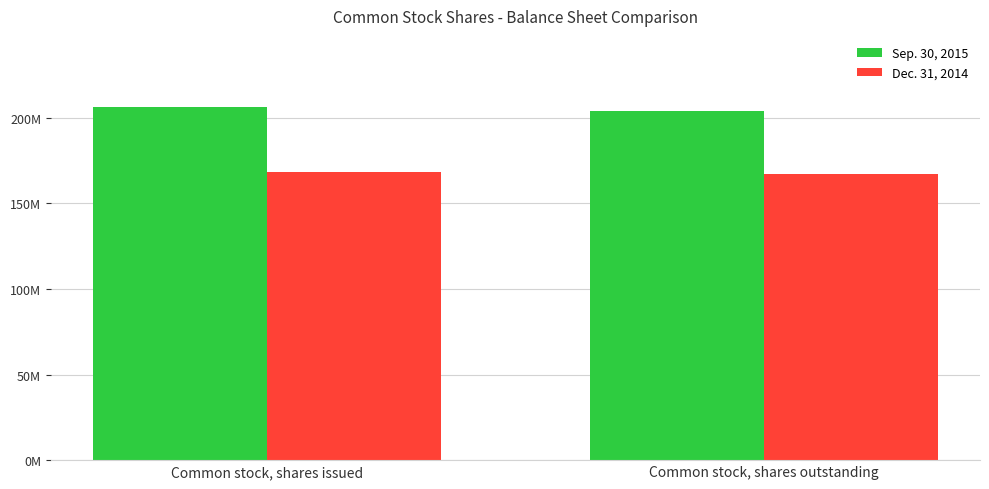

What are all the series names shown in the legend?

Sep. 30, 2015, Dec. 31, 2014